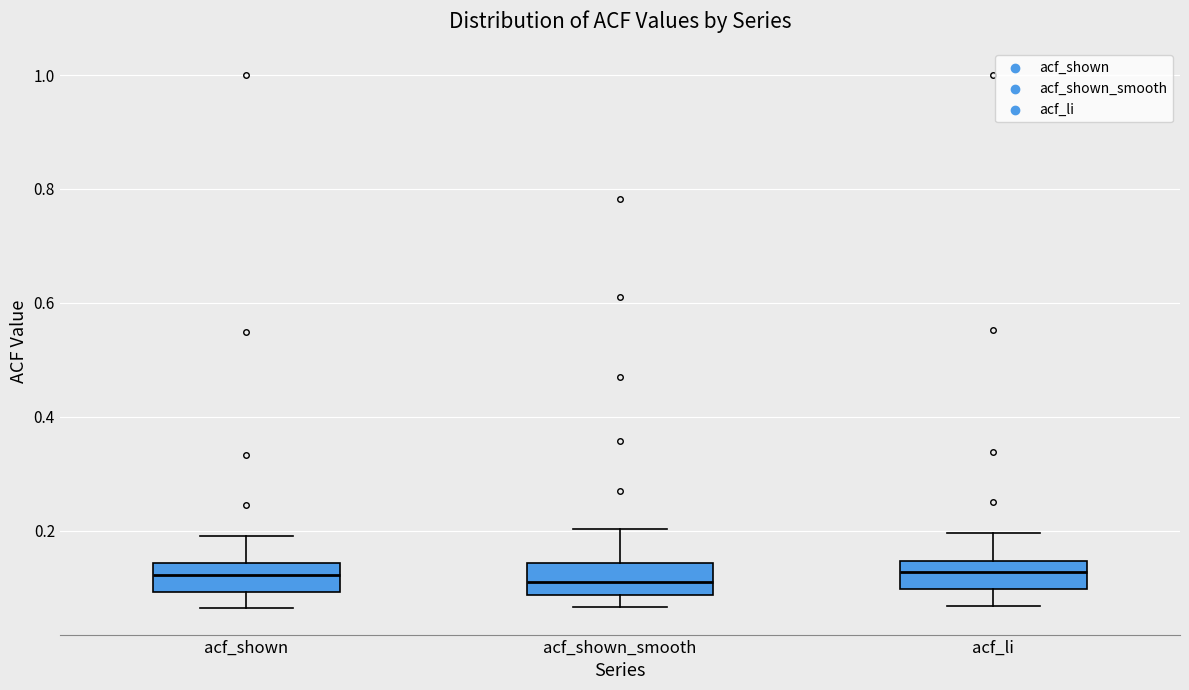

Reading left to right, read every box against the y-axis: the position of its median line, the range the box covers, and the ends of its whiskers. The values are not printed on the chart, so give them approximately, as read against the axis.

acf_shown: median 0.12, box 0.10 to 0.14, whiskers 0.06 to 0.20
acf_shown_smooth: median 0.10, box 0.08 to 0.14, whiskers 0.06 to 0.20
acf_li: median 0.12, box 0.10 to 0.14, whiskers 0.06 to 0.20